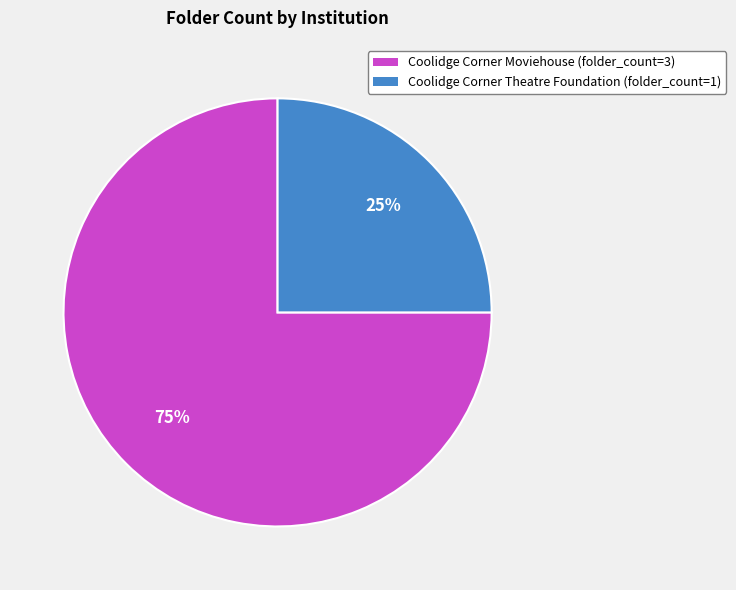

Rank the categories by value from lowest to highest.

Coolidge Corner Theatre Foundation (folder_count=1), Coolidge Corner Moviehouse (folder_count=3)